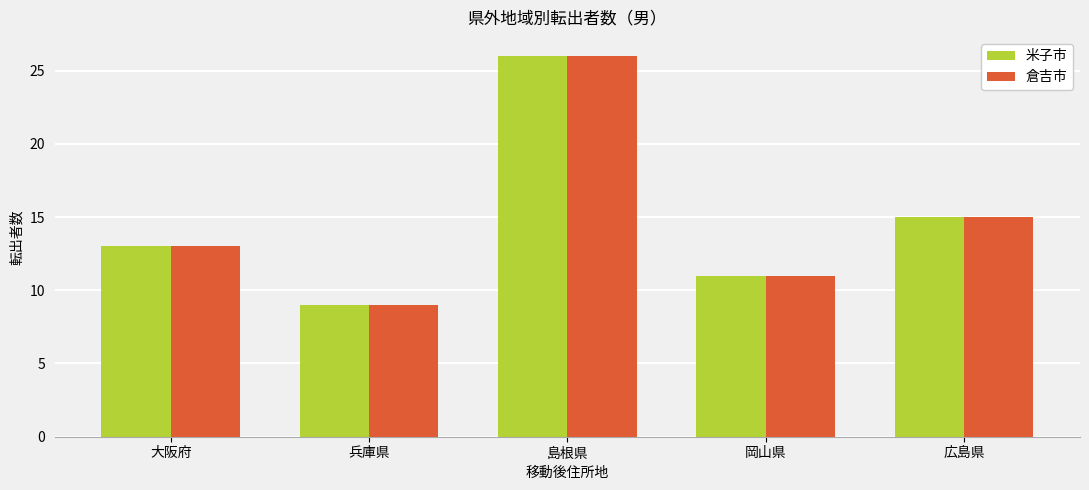

What is the sum of the 倉吉市 values at 兵庫県 and 島根県?

35